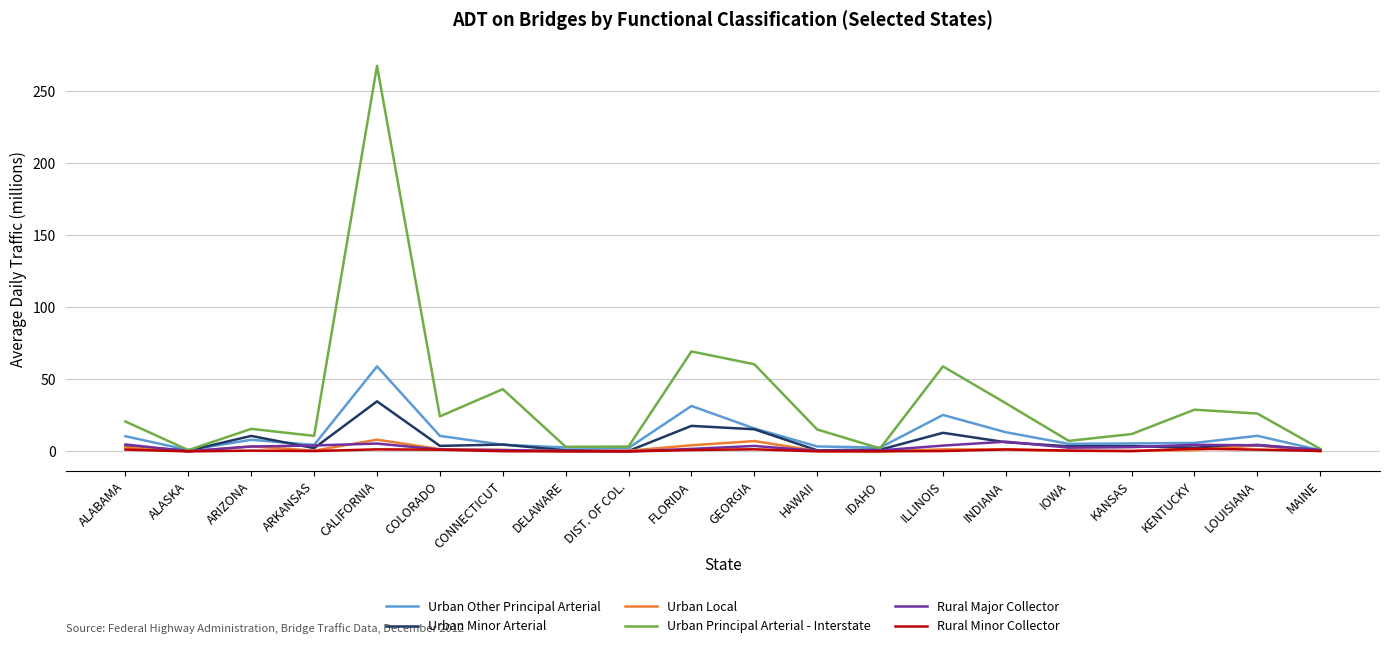

Does the chart display data point markers on the line(s)?

No